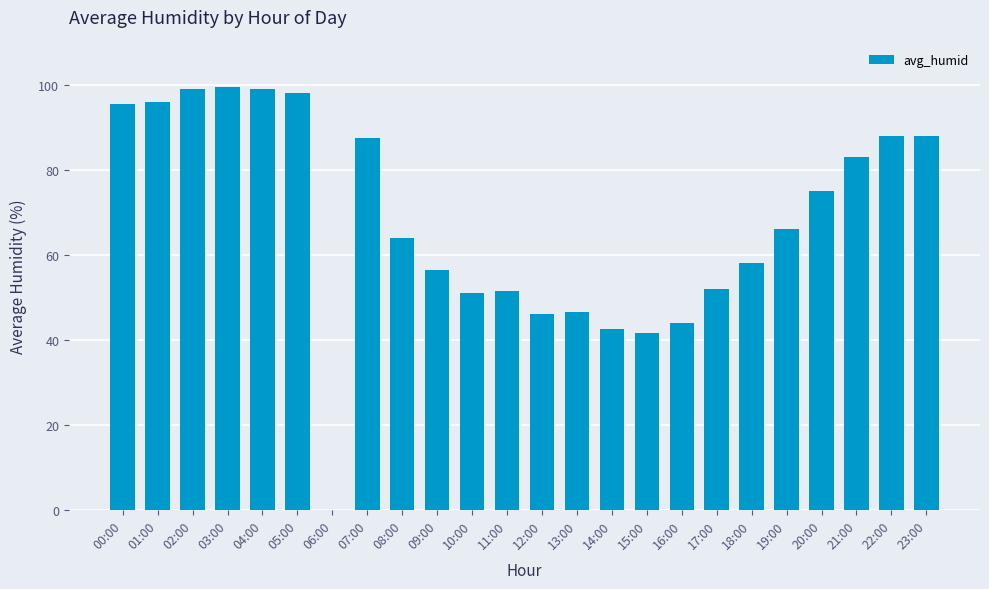

What is the average value?

67.8